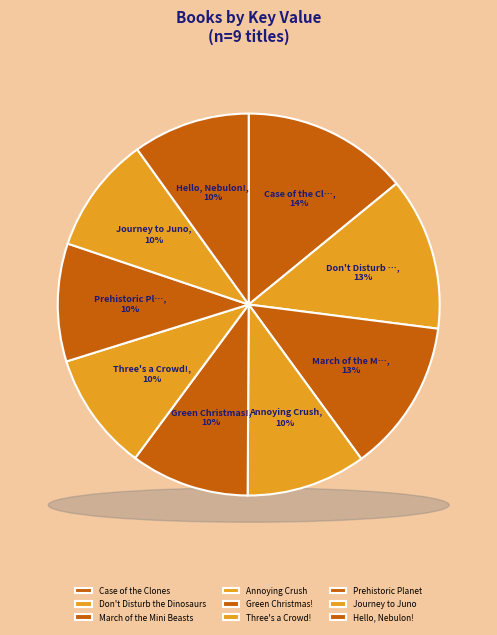

Rank the categories by value from highest to lowest.

Case of the Clones, Don't Disturb the Dinosaurs, March of the Mini Beasts, Annoying Crush, Green Christmas!, Three's a Crowd!, Prehistoric Planet, Journey to Juno, Hello, Nebulon!